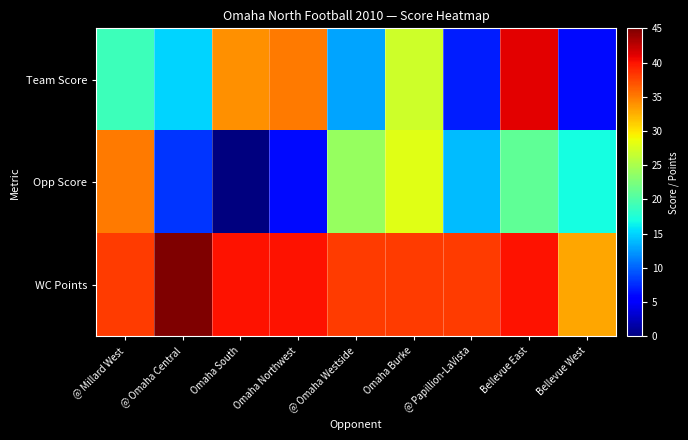

Which series has the widest spread of values?

Team Score